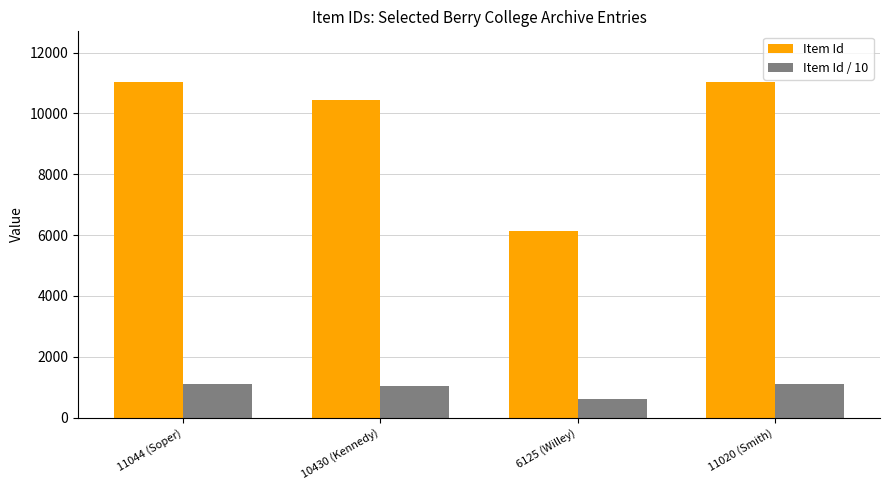

The Item Id series shows 11020 at 11020 (Smith). True or false?

True